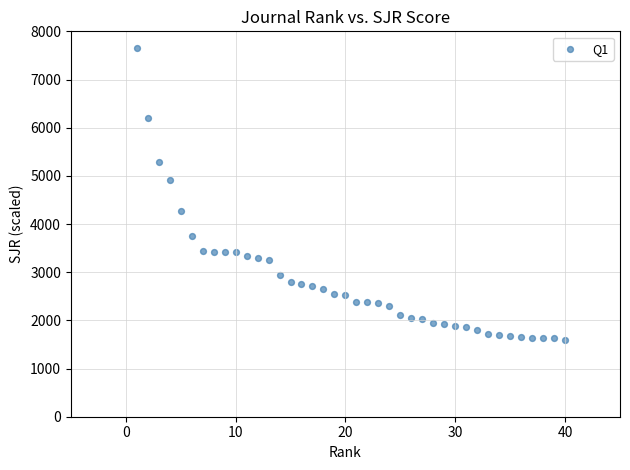

What is the range of X values (max minus min)?

39